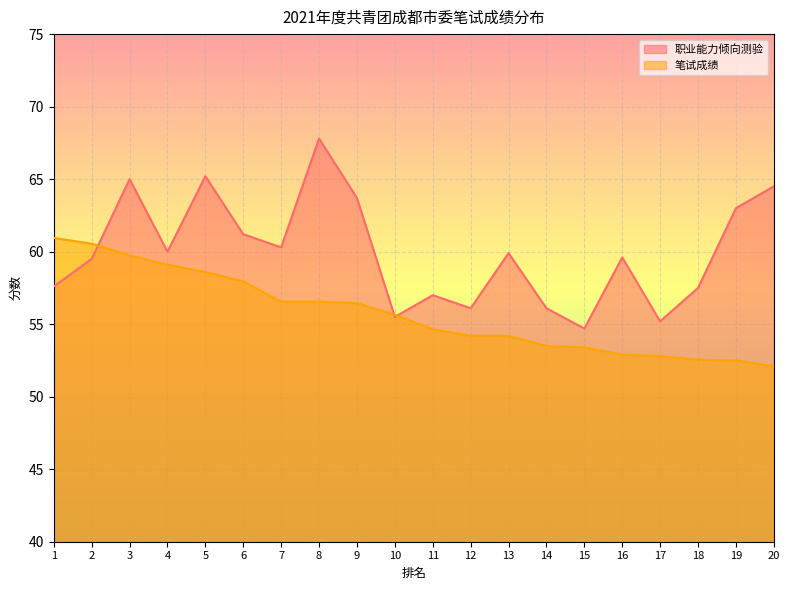

What is the average value of the 职业能力倾向测验 series?

60.0